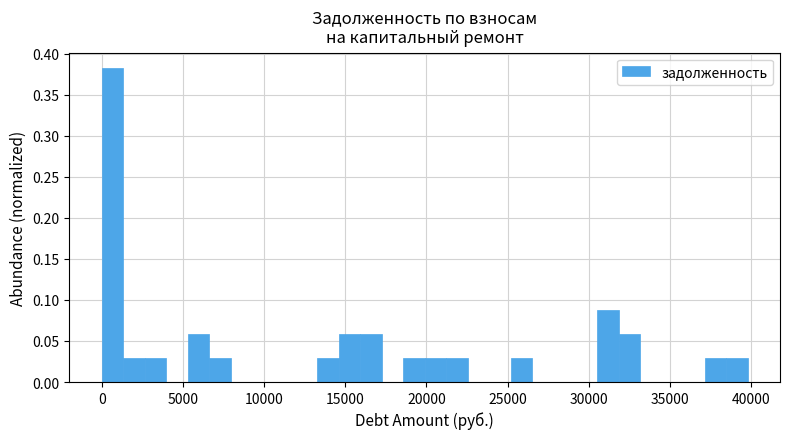

Read against the x-axis, roughly where is the centre of the tallest bar?

500